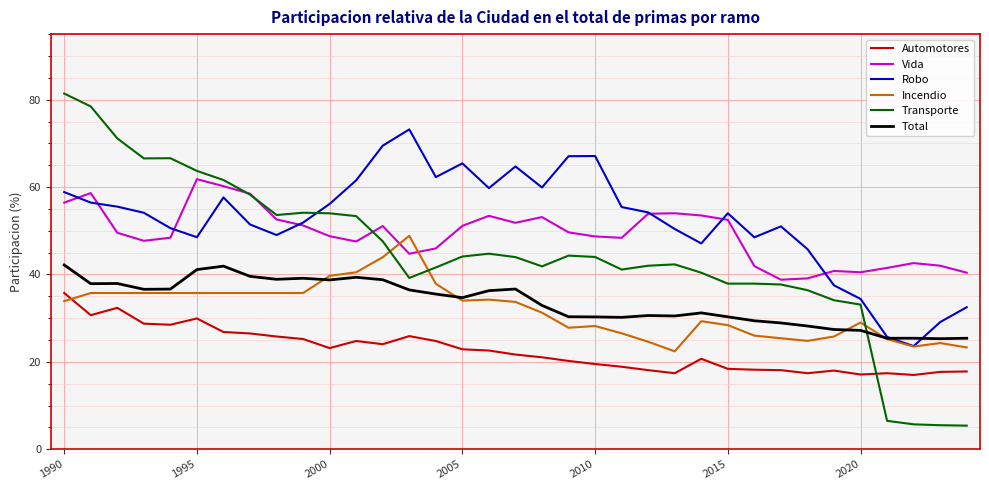

After their last crossing, which series has the higher values: Transporte or Total?

Total